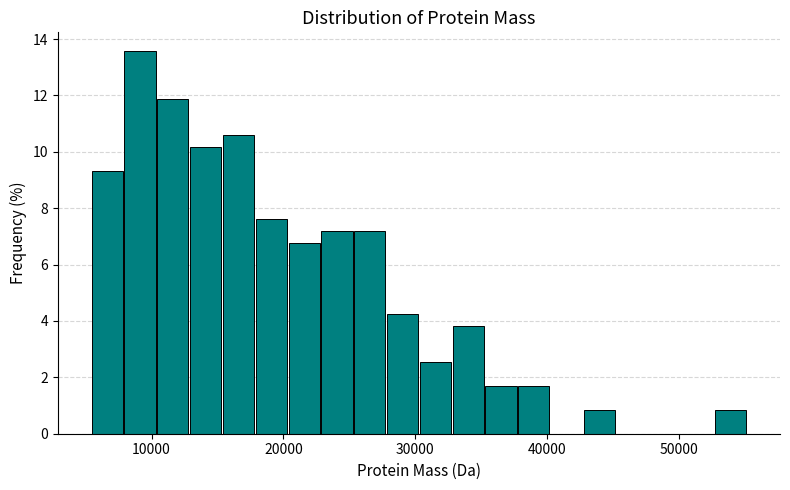

Around what value on the x-axis is the tallest bar? Give the approximate position of its centre, as read against the axis.

9000